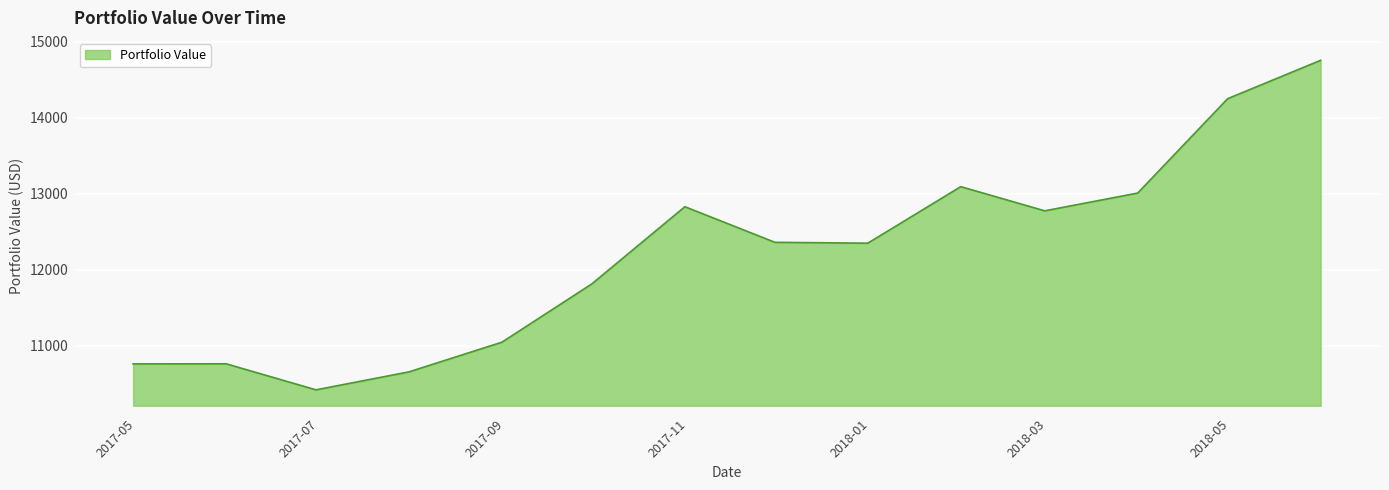

What is the minimum value shown in the chart?

10419.1